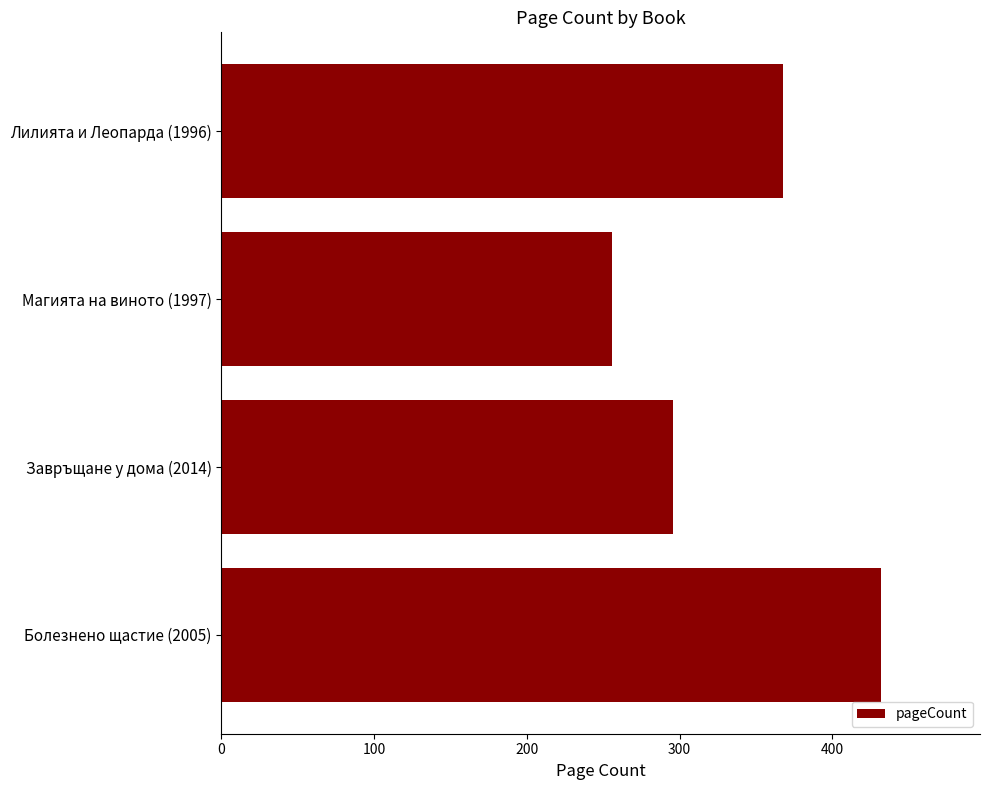

Reading bottom to top, what are all the values shown in this chart?

Болезнено щастие (2005)=432	Завръщане у дома (2014)=296	Магията на виното (1997)=256	Лилията и Леопарда (1996)=368